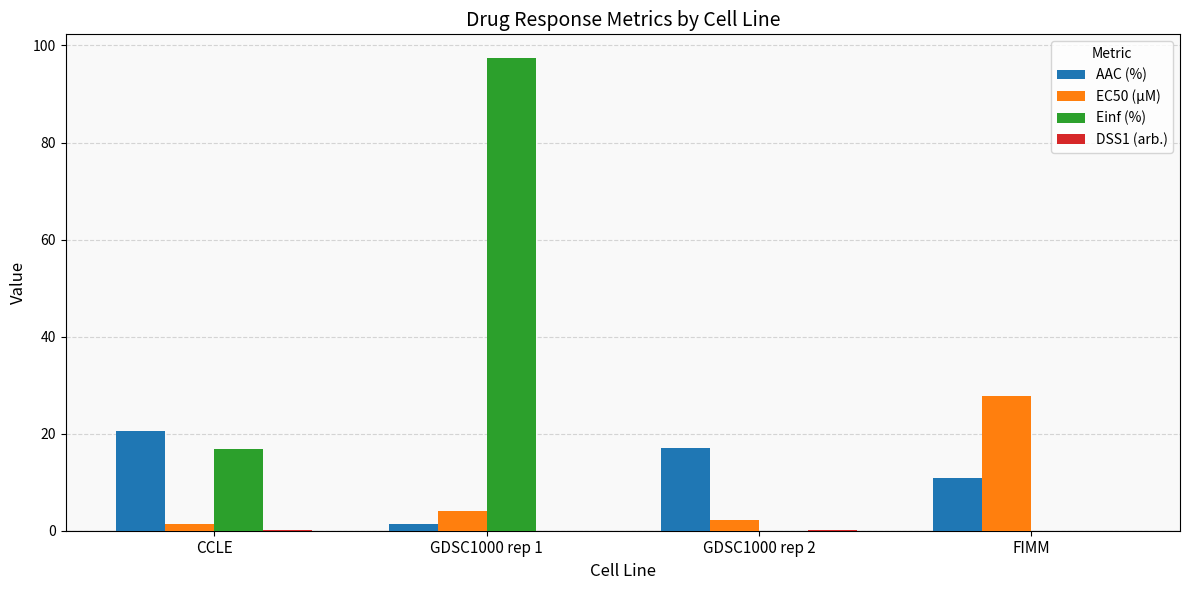

Which label corresponds to the largest value in the chart?

GDSC1000 rep 1